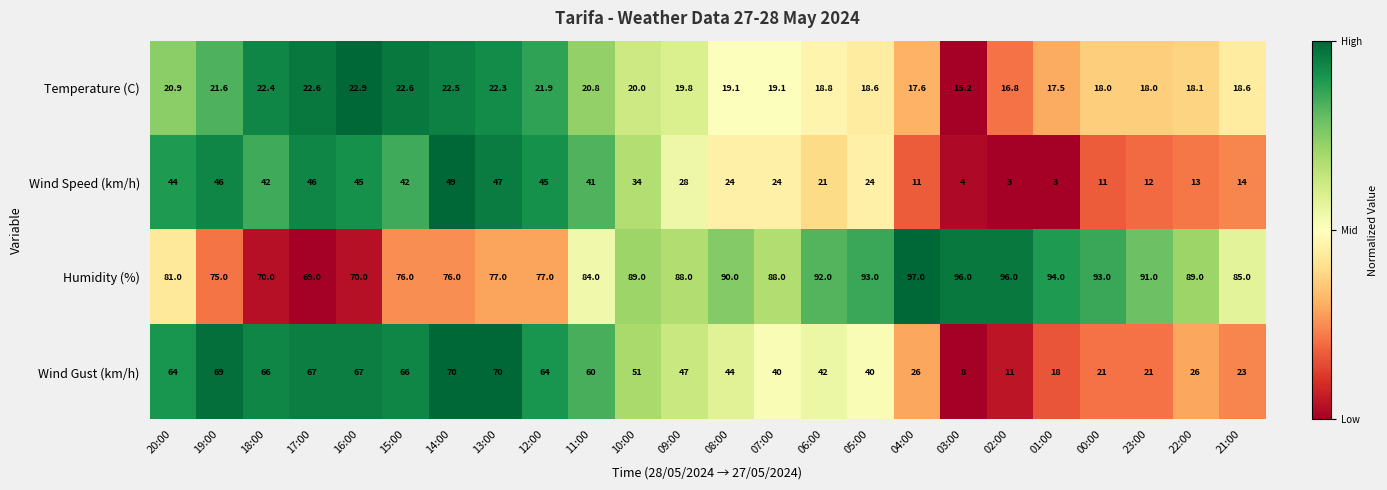

The Wind Gust (km/h) series shows 5.4 at 01:00. True or false?

False